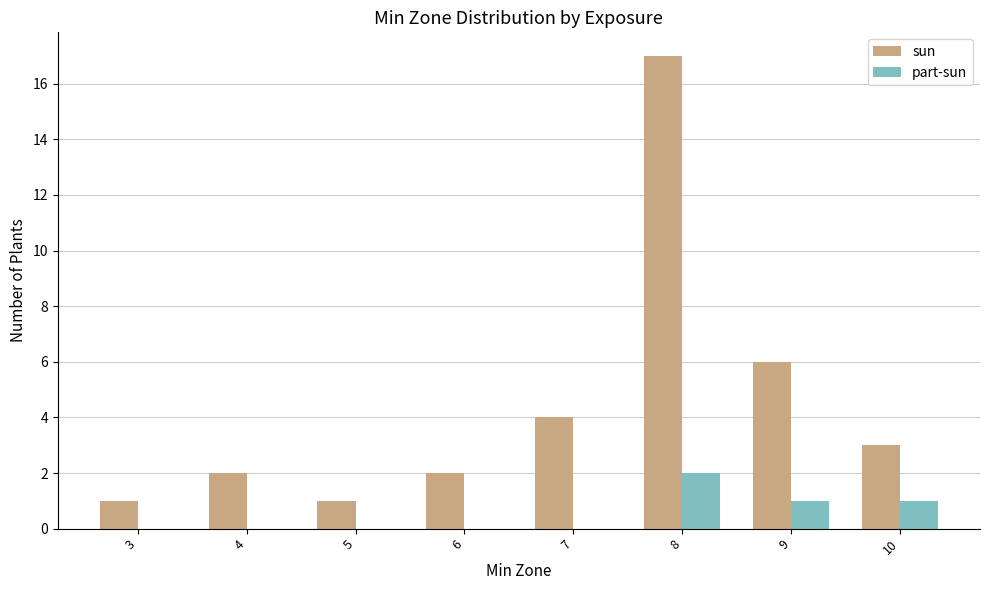

Is the value of sun at 7 greater than the value of part-sun at 5?

Yes